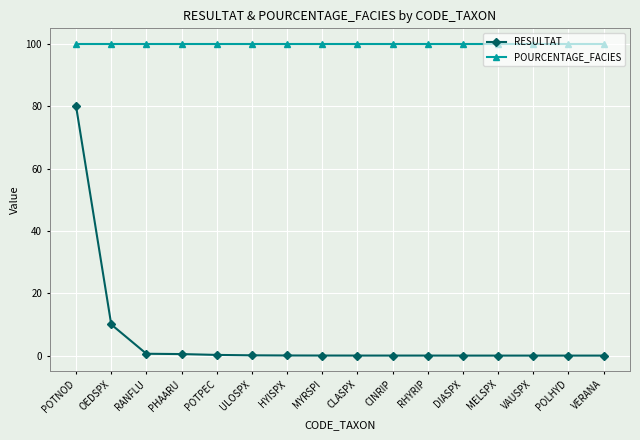

List the series in order of their overall mean, lowest first.

RESULTAT, POURCENTAGE_FACIES